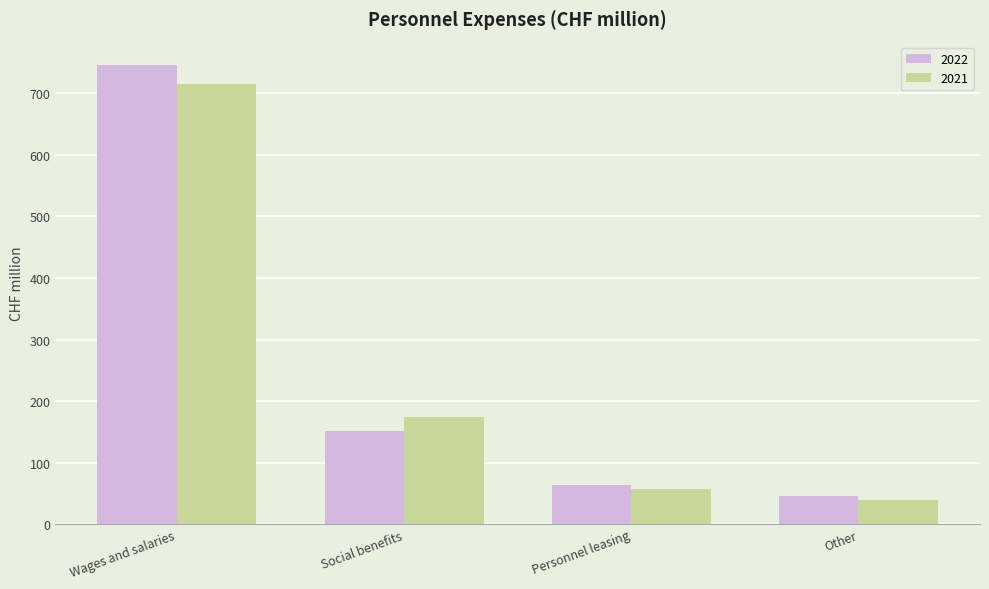

What is the difference between the highest and lowest values at Wages and salaries?

32.3